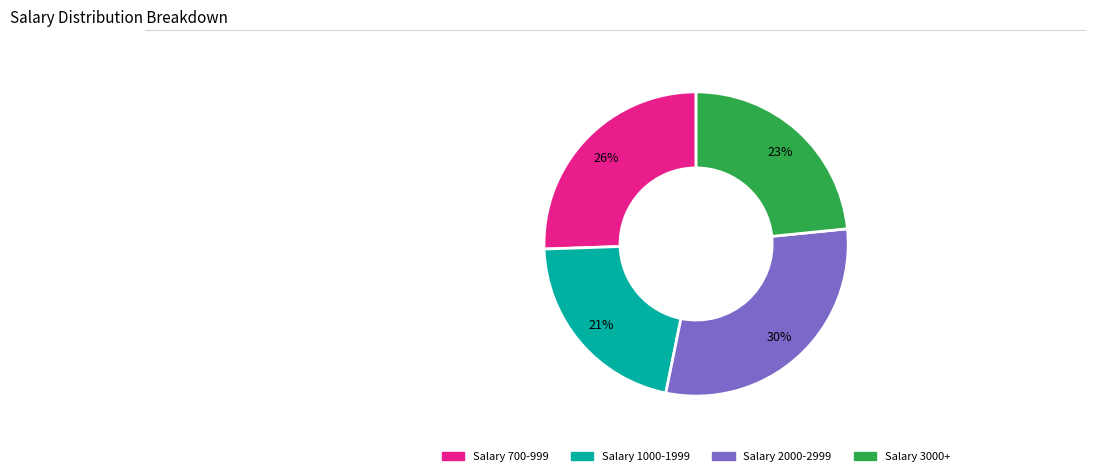

To the nearest percent, what is the average slice percentage?

25%